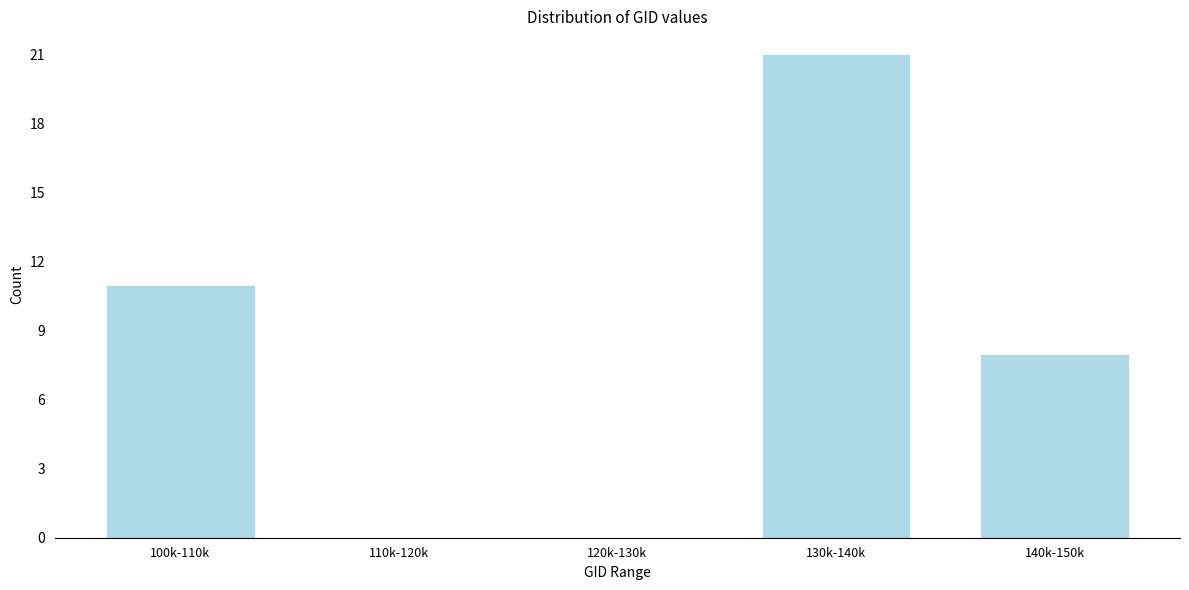

Reading right to left, extract all data points from this chart.

140k-150k=8	130k-140k=21	120k-130k=0	110k-120k=0	100k-110k=11